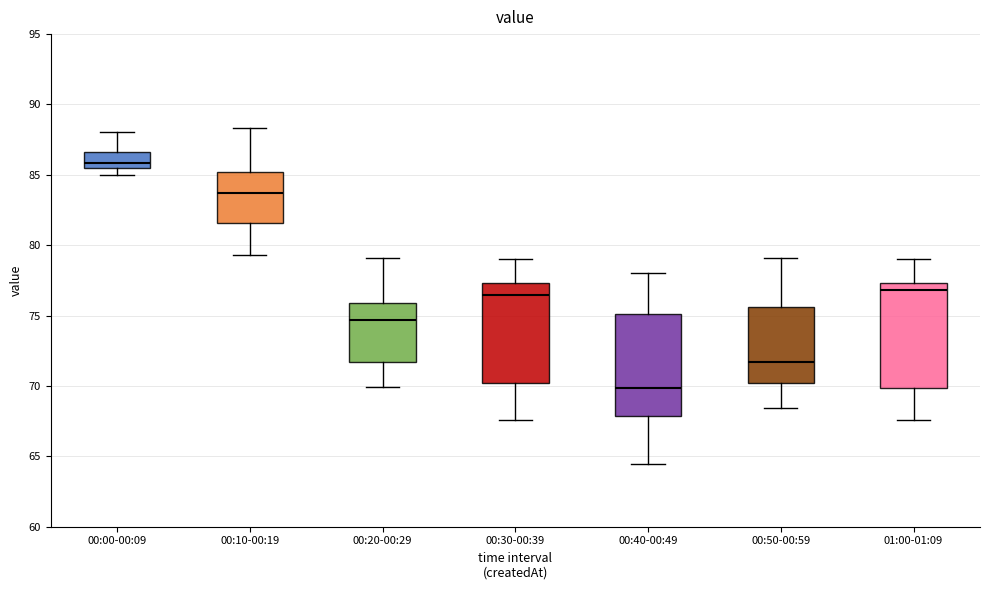

Which box's median line is the highest?

00:00-00:09